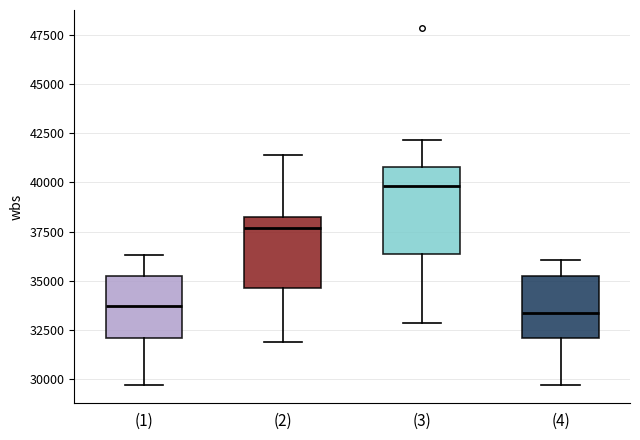

Reading left to right, read every box against the y-axis: the position of its median line, the range the box covers, and the ends of its whiskers. The values are not printed on the chart, so give them approximately, as read against the axis.

(1): median 33500, box 32000 to 35500, whiskers 29500 to 36500
(2): median 37500, box 34500 to 38000, whiskers 32000 to 41500
(3): median 40000, box 36500 to 41000, whiskers 33000 to 42000
(4): median 33500, box 32000 to 35500, whiskers 29500 to 36000